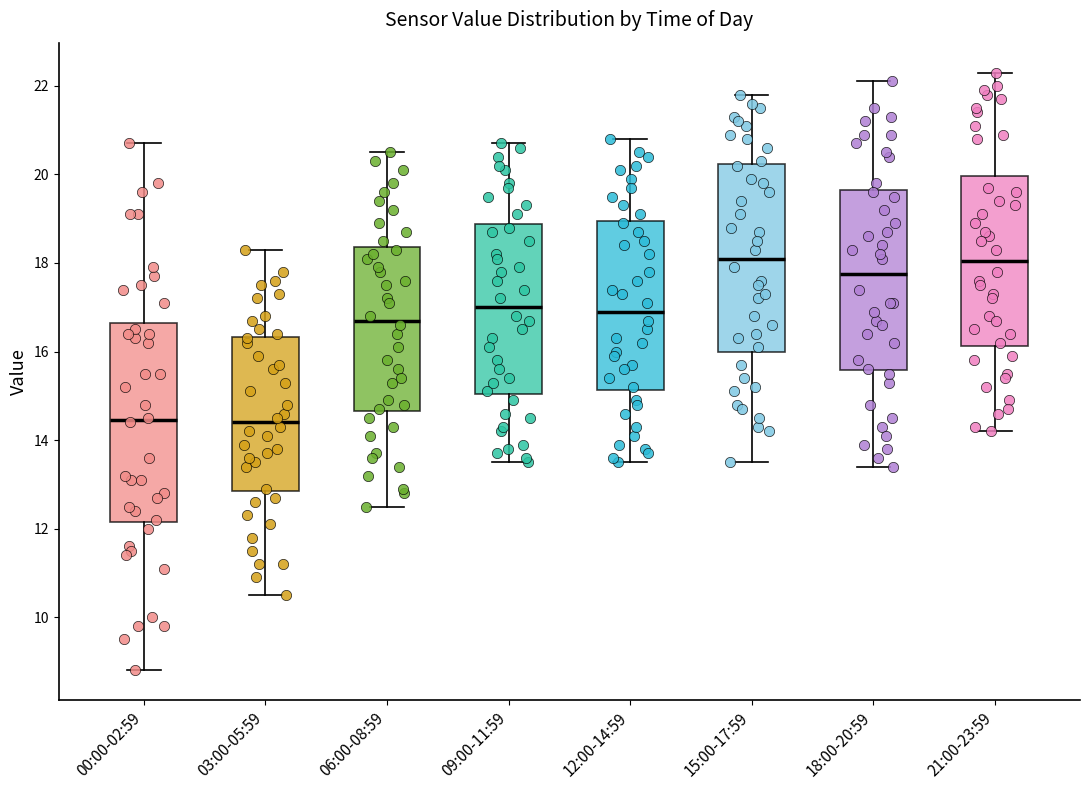

Reading left to right, read every box against the y-axis: the position of its median line, the range the box covers, and the ends of its whiskers. The values are not printed on the chart, so give them approximately, as read against the axis.

00:00-02:59: median 14.4, box 12.2 to 16.6, whiskers 8.8 to 20.8
03:00-05:59: median 14.4, box 12.8 to 16.4, whiskers 10.6 to 18.4
06:00-08:59: median 16.8, box 14.6 to 18.4, whiskers 12.6 to 20.6
09:00-11:59: median 17.0, box 15.0 to 18.8, whiskers 13.6 to 20.8
12:00-14:59: median 17.0, box 15.2 to 19.0, whiskers 13.6 to 20.8
15:00-17:59: median 18.2, box 16.0 to 20.2, whiskers 13.6 to 21.8
18:00-20:59: median 17.8, box 15.6 to 19.6, whiskers 13.4 to 22.2
21:00-23:59: median 18.0, box 16.2 to 20.0, whiskers 14.2 to 22.4